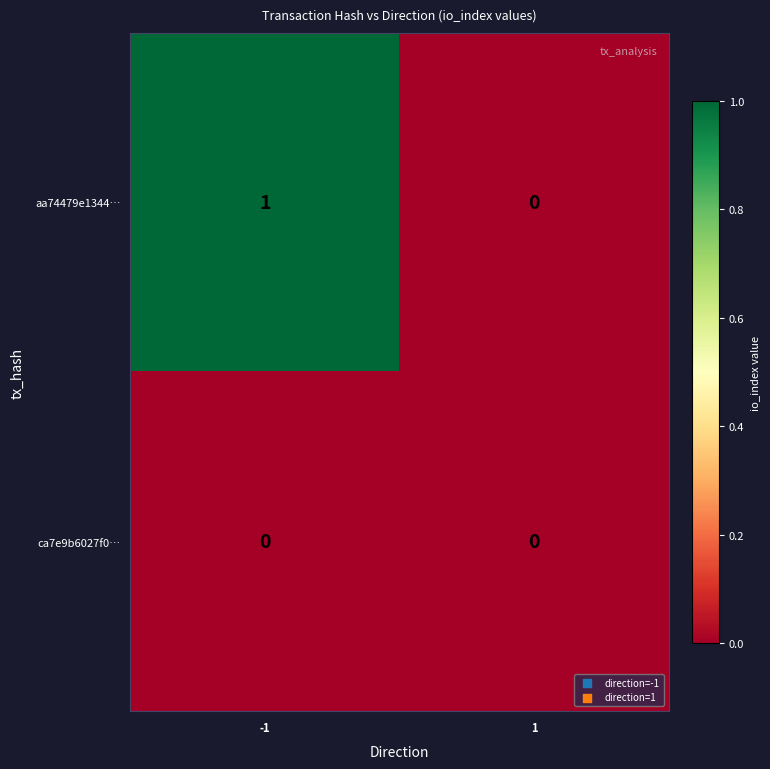

Which series has the largest range (max minus min)?

aa74479e1344…